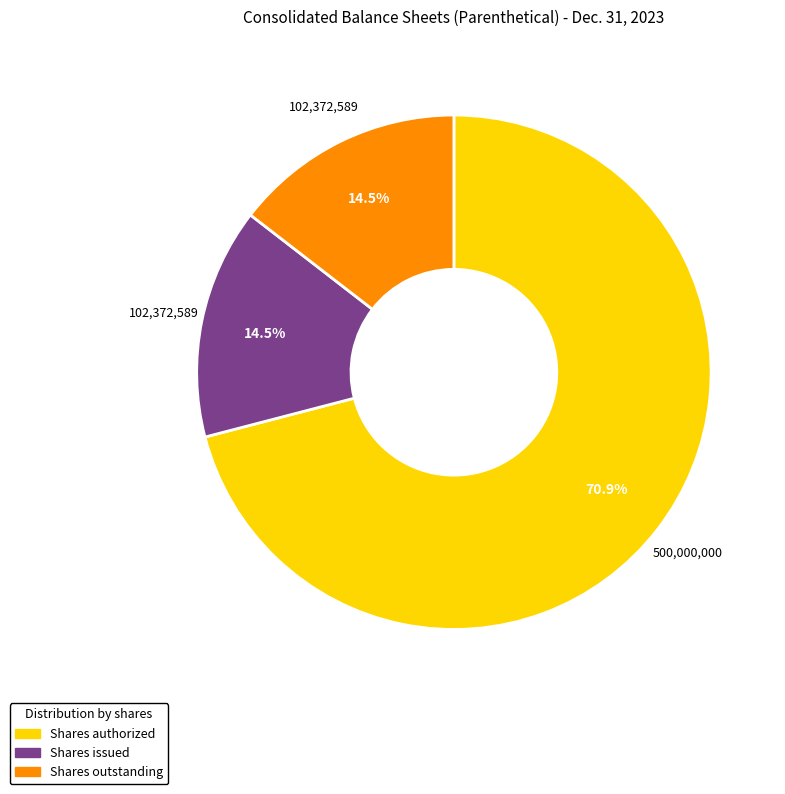

How much of the chart is everything except Shares issued?

85.5%